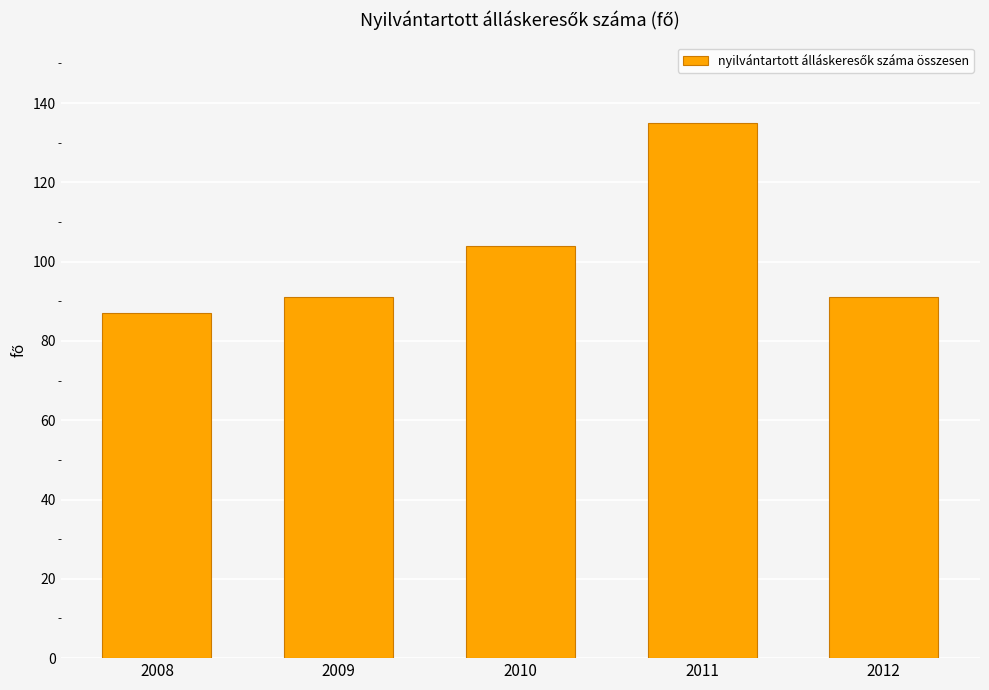

Which label corresponds to the largest value in the chart?

2011